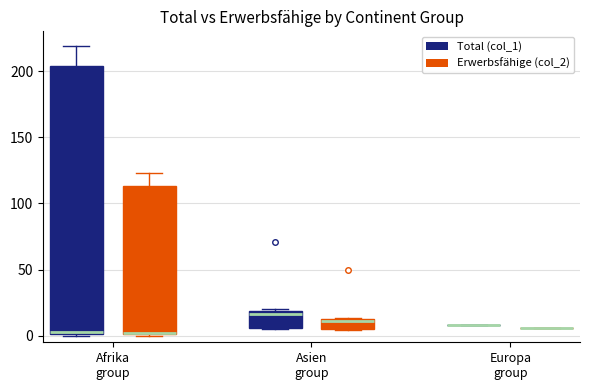

Where is the lower edge of the box for Afrika group (Erwerbsfähige (col_2)) on the y-axis? The values are not printed on the chart, so give them approximately, as read against the axis.

0